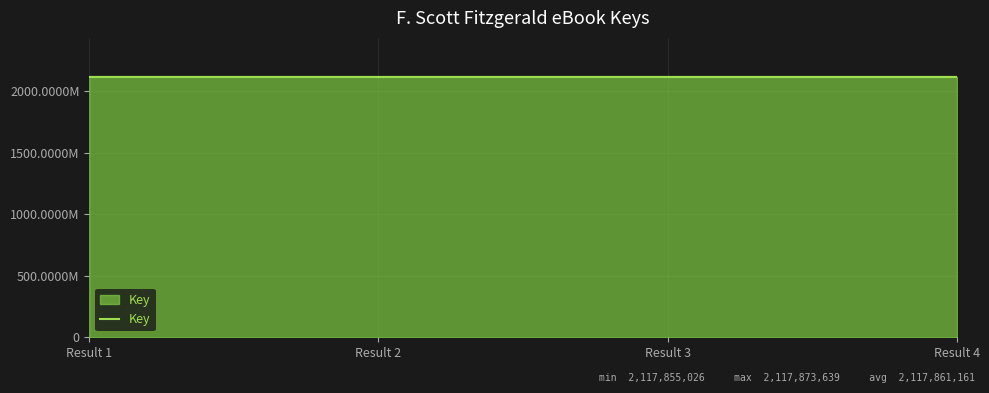

What is the sum of all values?

8471444647